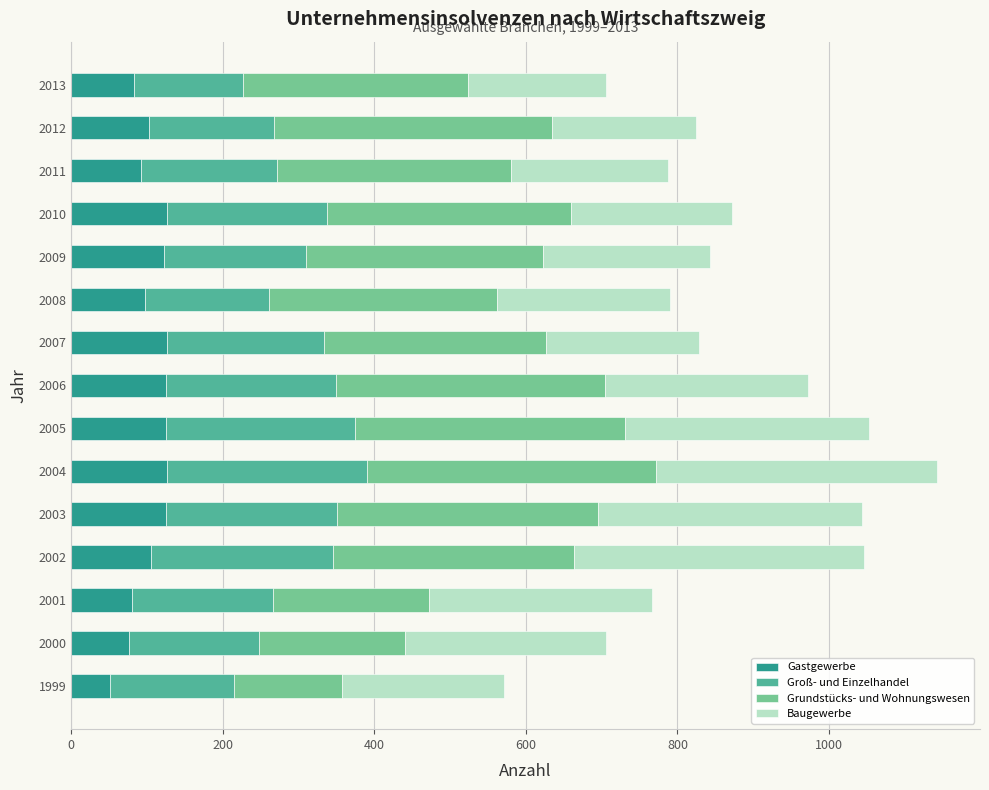

Is it true that Gastgewerbe equals 83 at 2013?

True